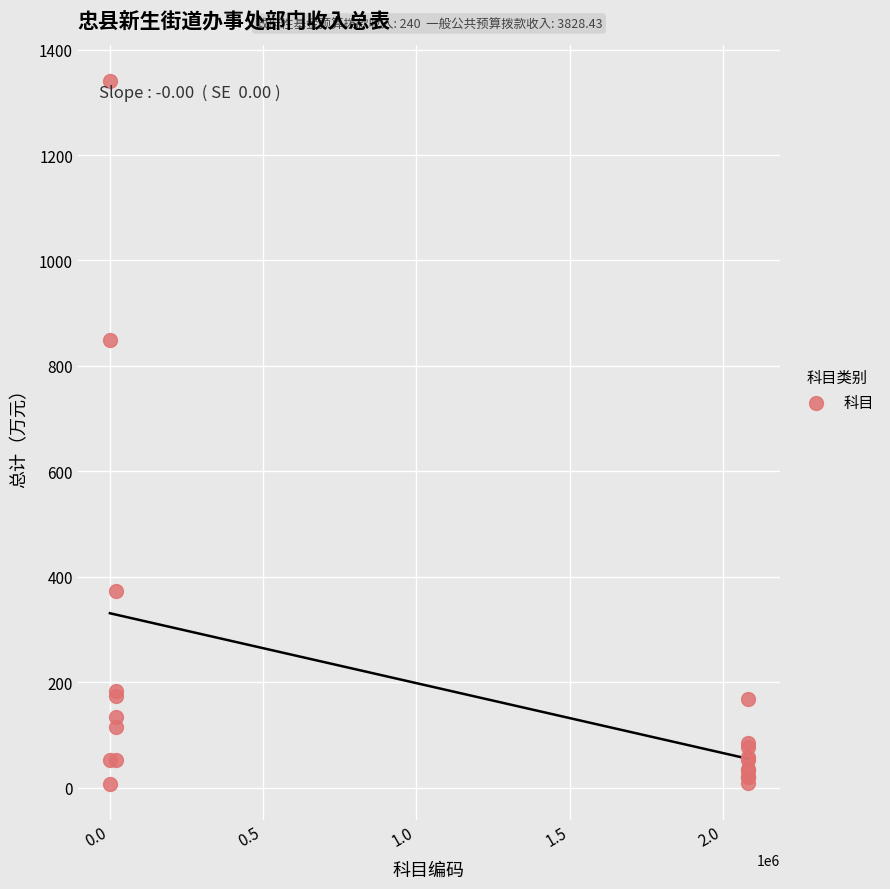

What Y value in the scatter plot is closest to 673?

849.8